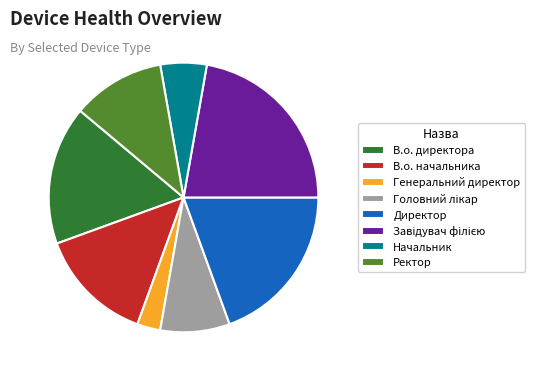

True or false: Генеральний директор accounts for 3% of the total.

True